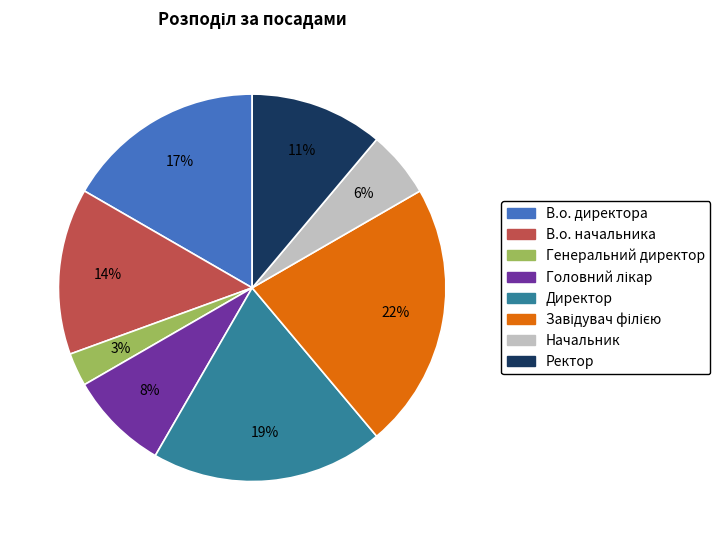

Combined, do Начальник and Ректор account for over 50%?

No